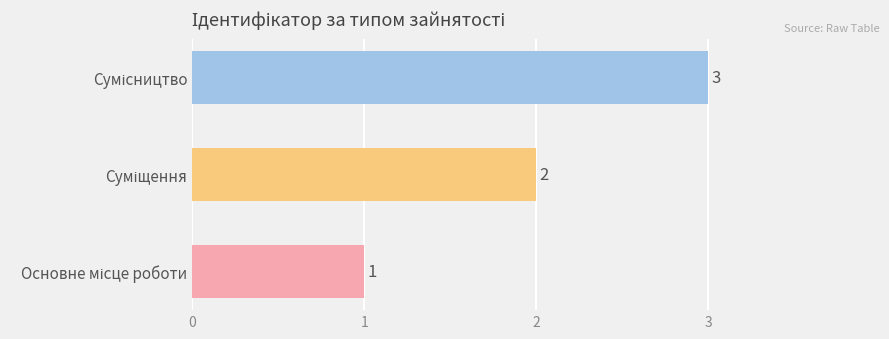

Count the number of data series in this chart.

1